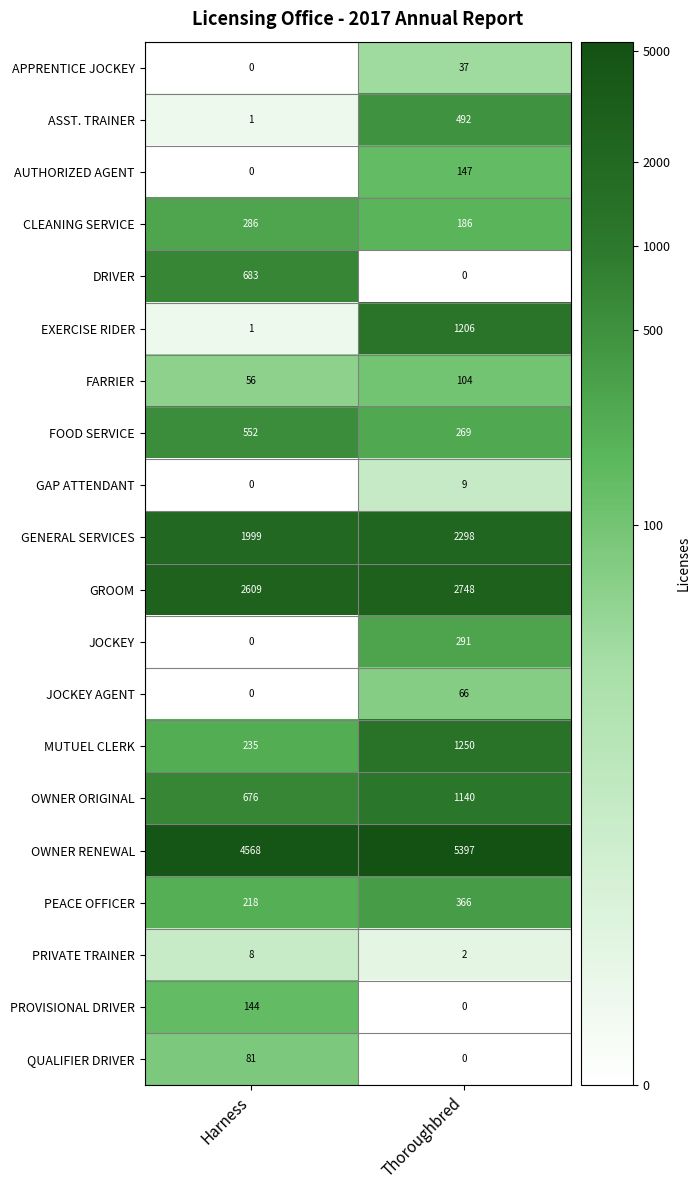

What is the difference between the highest and lowest values at Harness?

4568